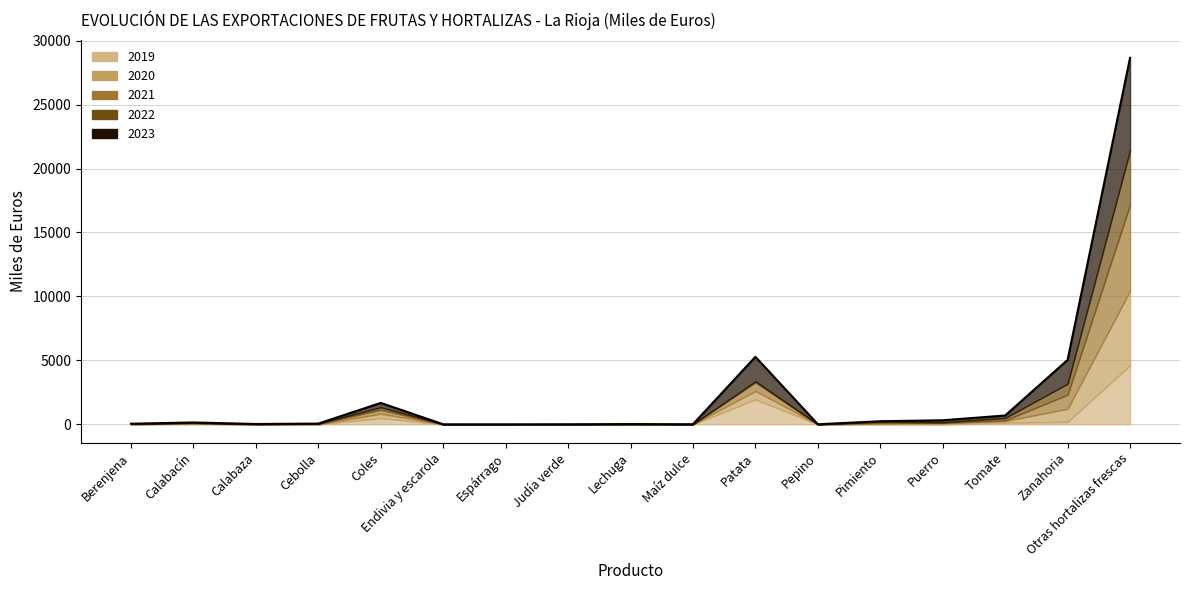

Read the value at Pimiento, to the nearest 100.

200